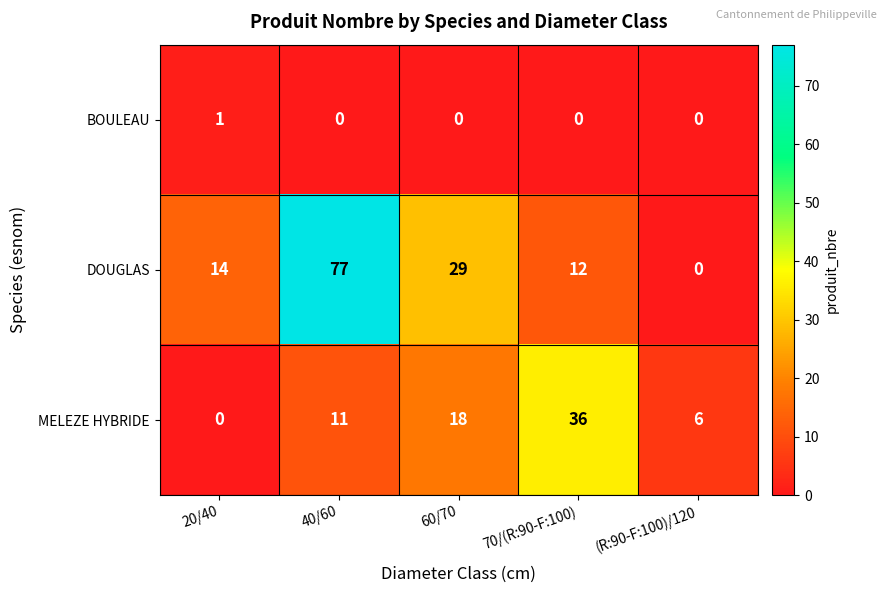

What is the total value across all series at 20/40?

15